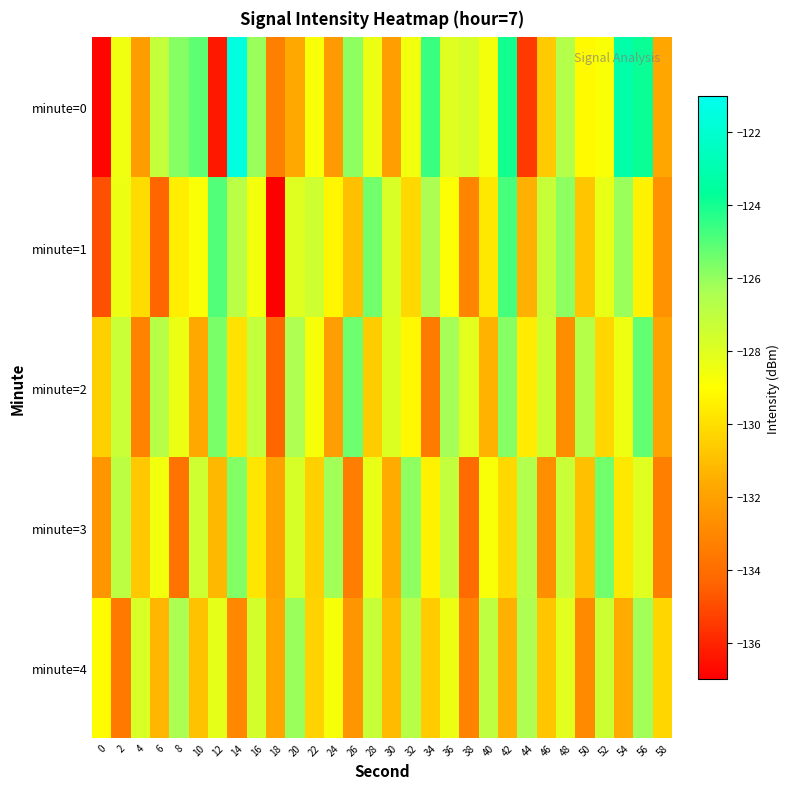

Which series has the largest range (max minus min)?

minute=0